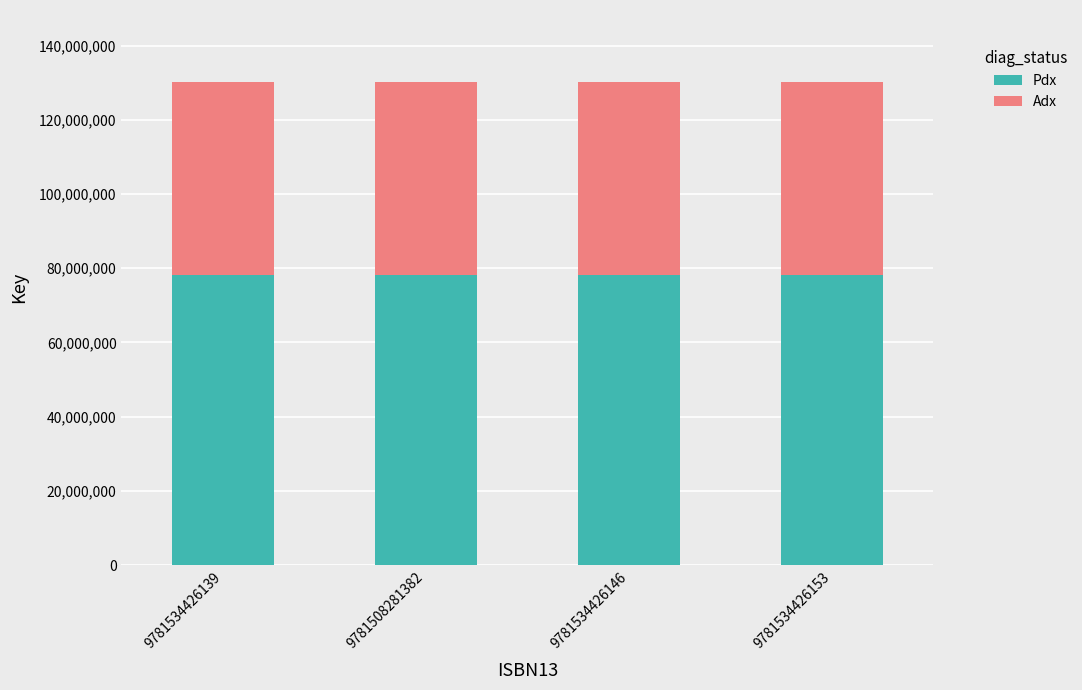

What is the total value across all series at 9781508281382?

130058270